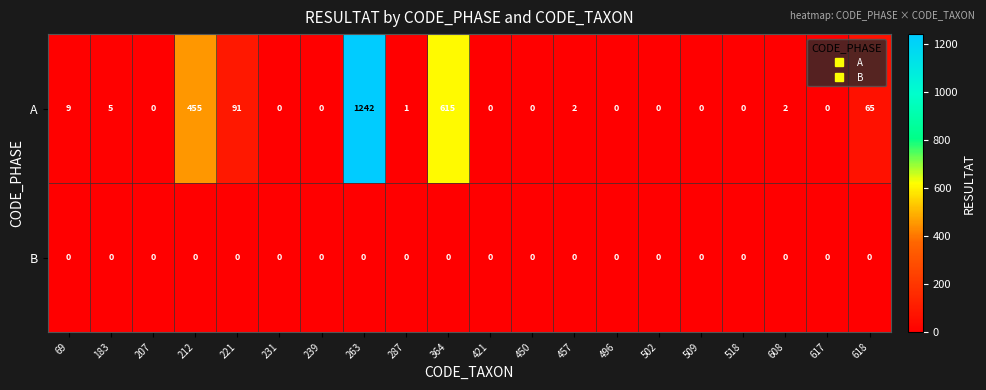

At which category does the chart reach its peak across all series?

263